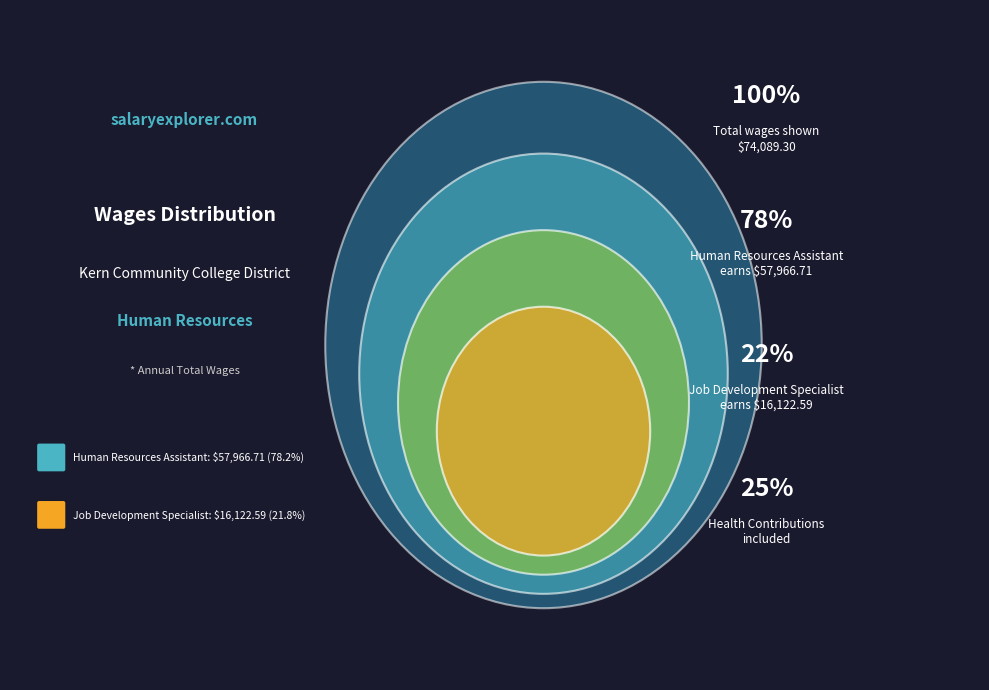

The Human Resources Assistant slice represents 69% of the pie. True or false?

False